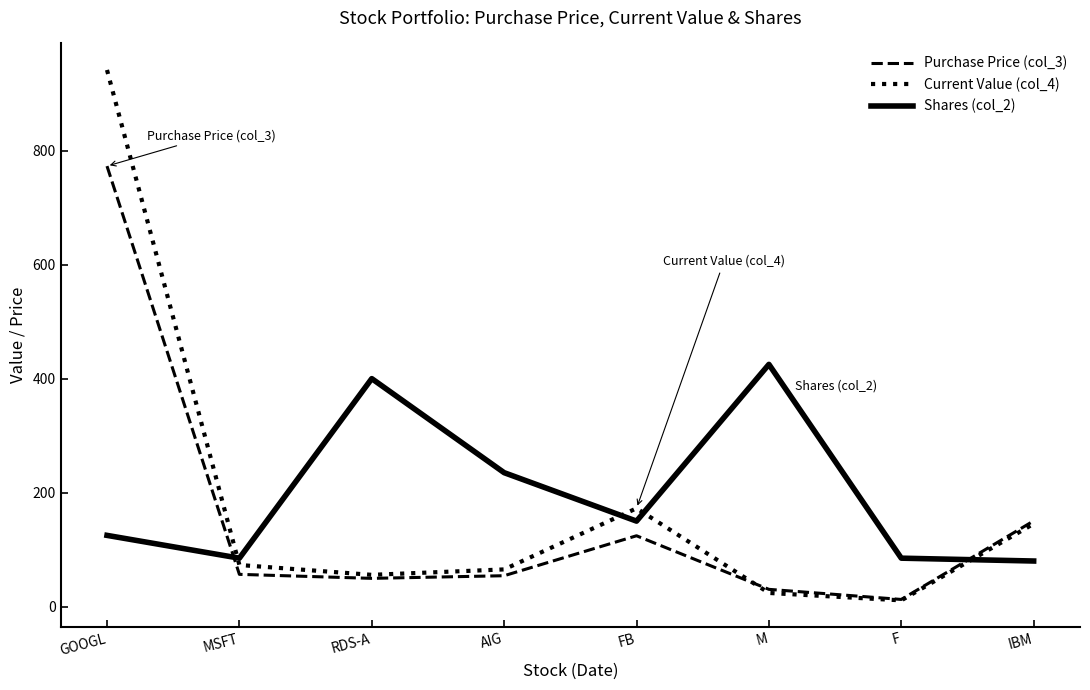

At which label does Purchase Price (col_3) first exceed 56?

GOOGL